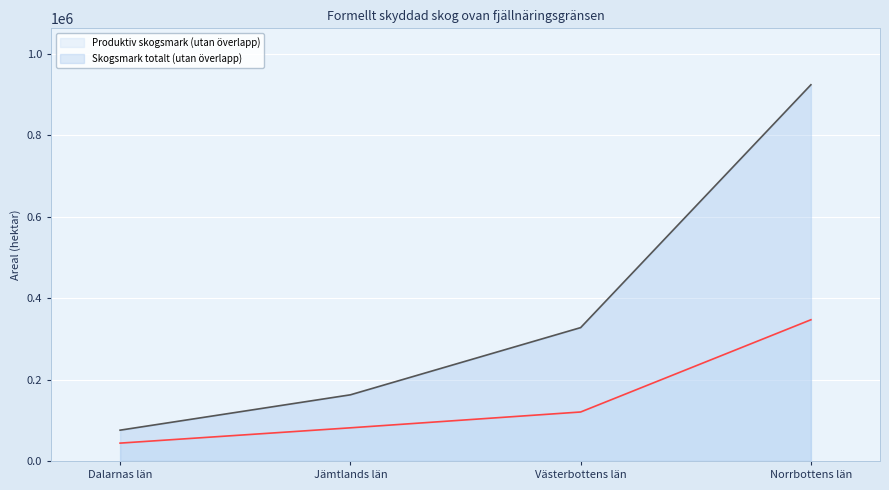

The value of Produktiv skogsmark (utan överlapp) at Norrbottens län is 552413. True or false?

False